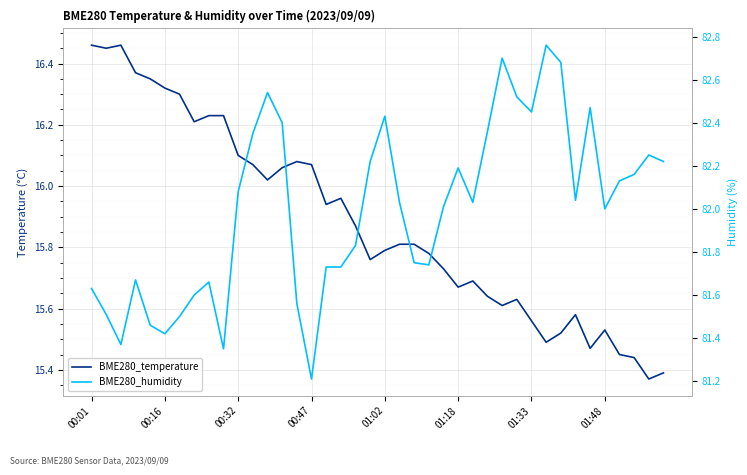

What is the maximum value for BME280_temperature?

16.5